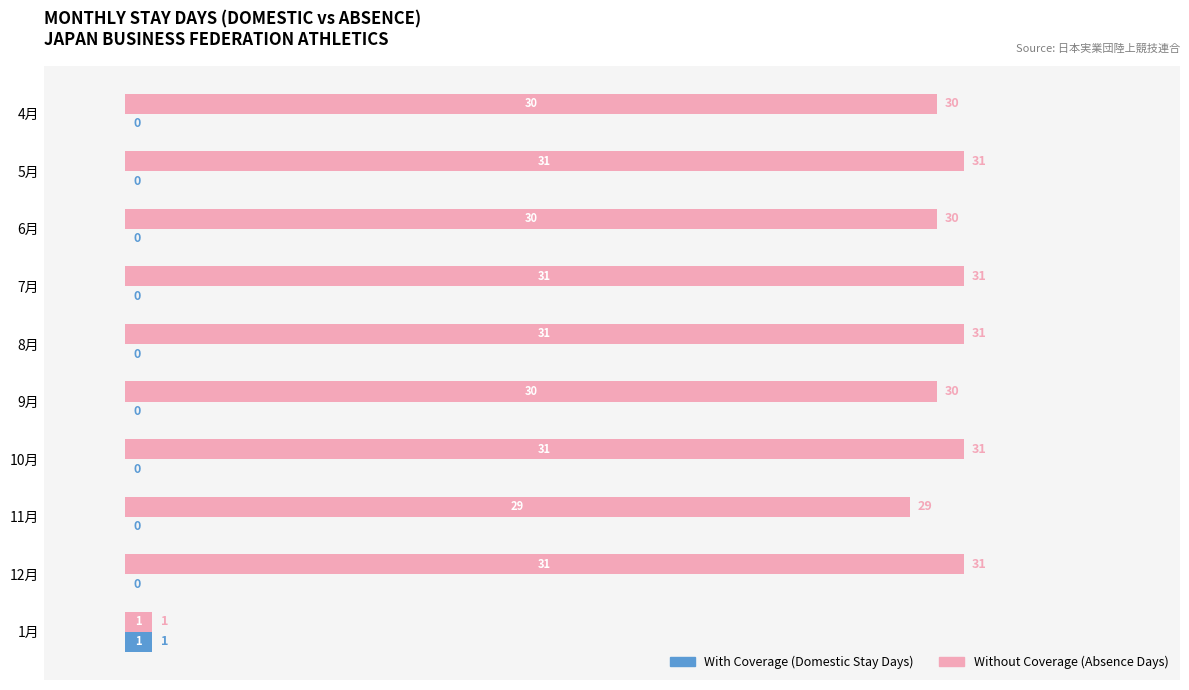

What is the total value across all series at 7月?

31